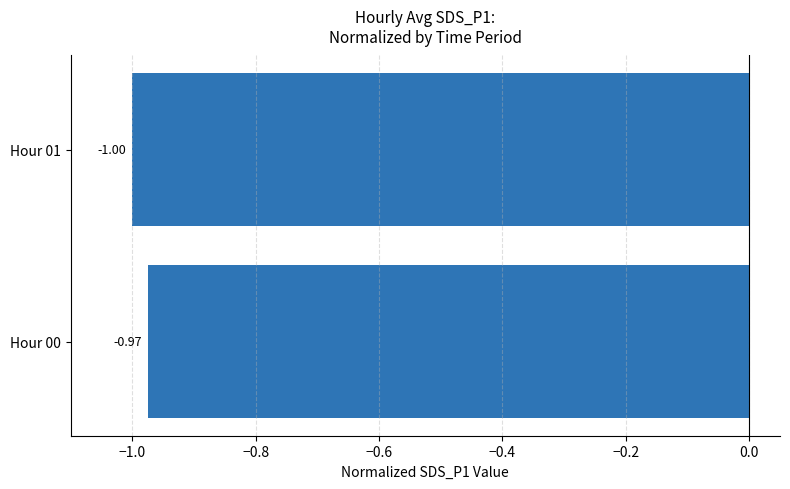

List the labels in order of value, largest first.

Hour 00, Hour 01